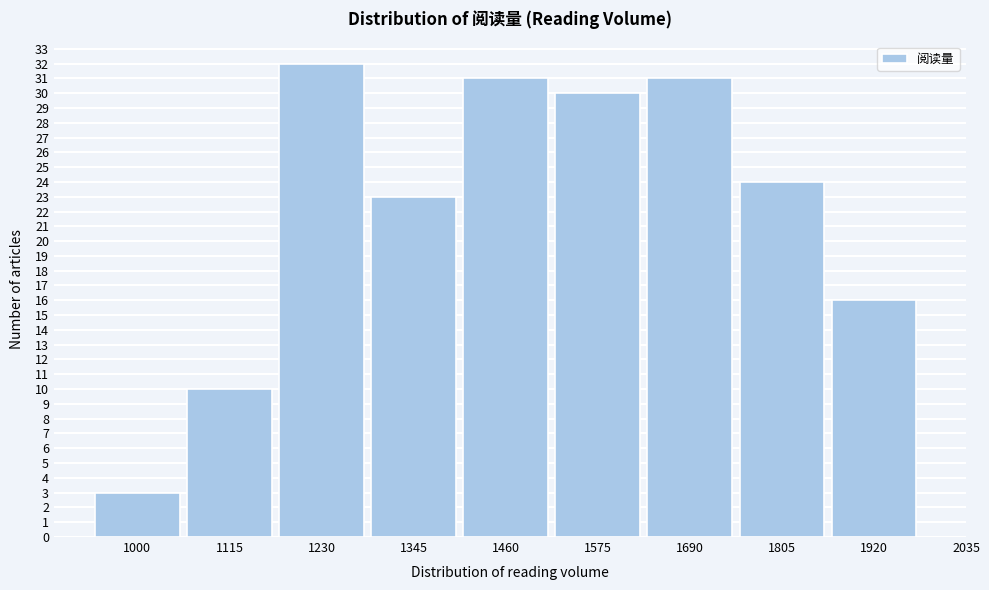

Reading right to left, extract all data points from this chart.

16	24	31	30	31	23	32	10	3